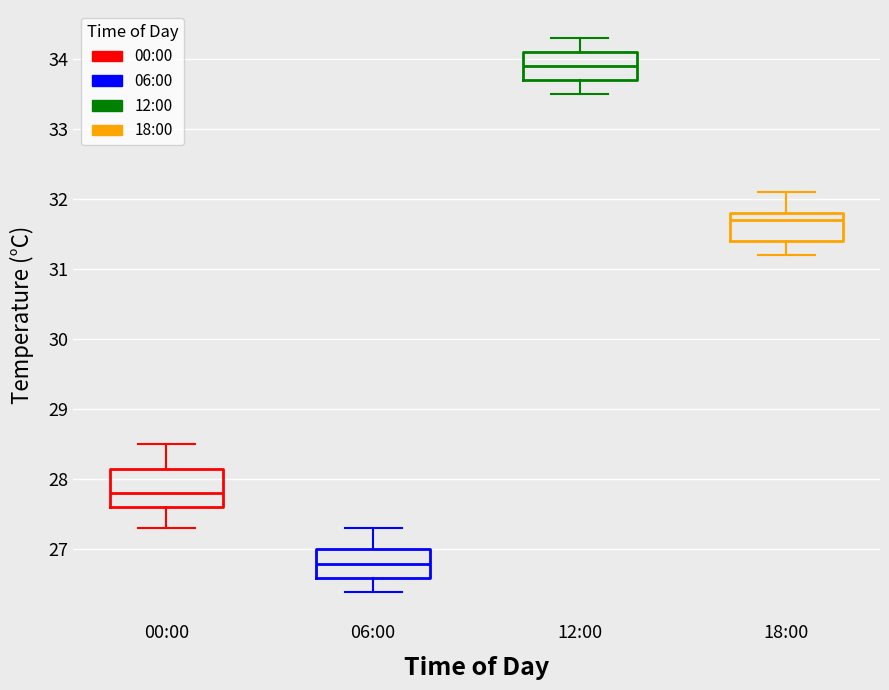

Which box is the tallest, from its lower edge to its upper edge?

00:00